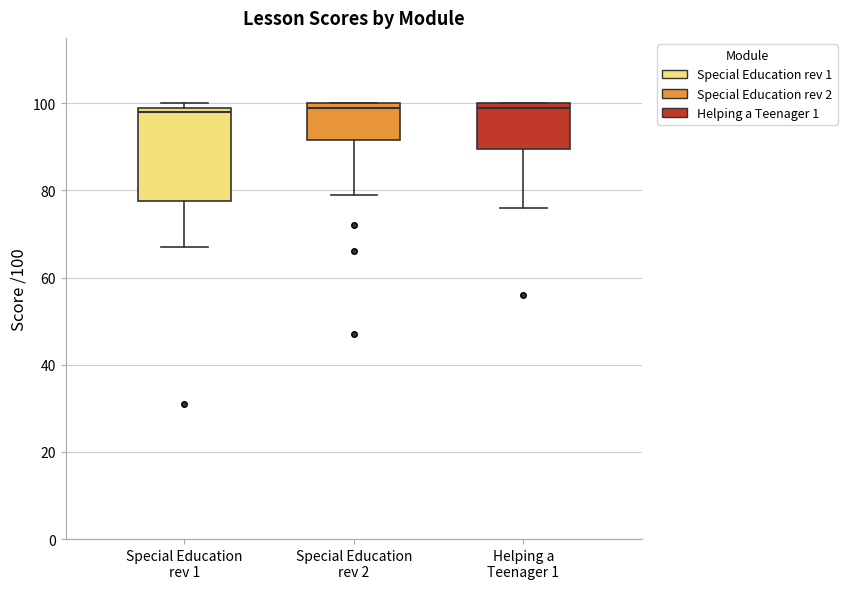

Where is the lower edge of the box for Special Education rev 2 on the y-axis? The values are not printed on the chart, so give them approximately, as read against the axis.

92